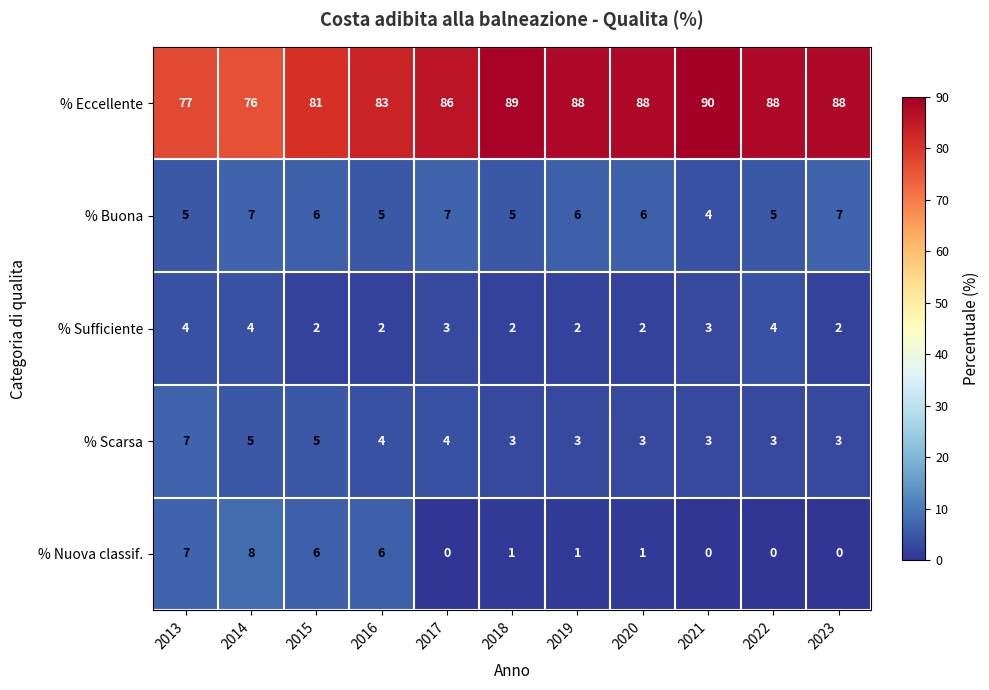

What is the difference between the maximum and minimum values in the % Eccellente series?

14